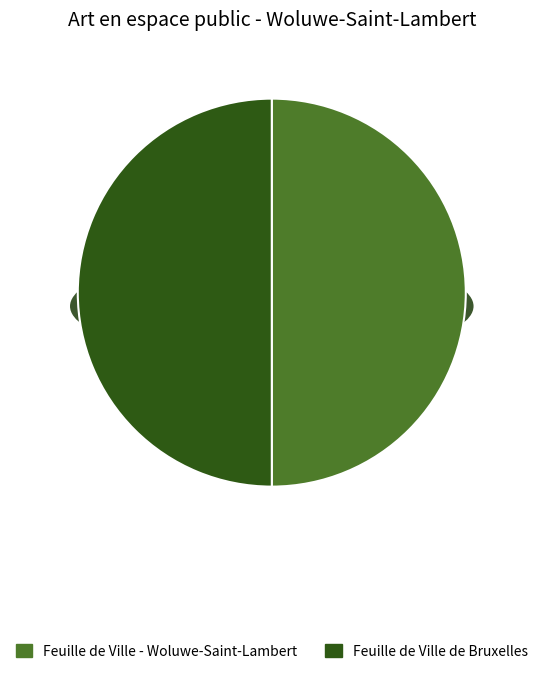

How many slices are in this pie chart?

2